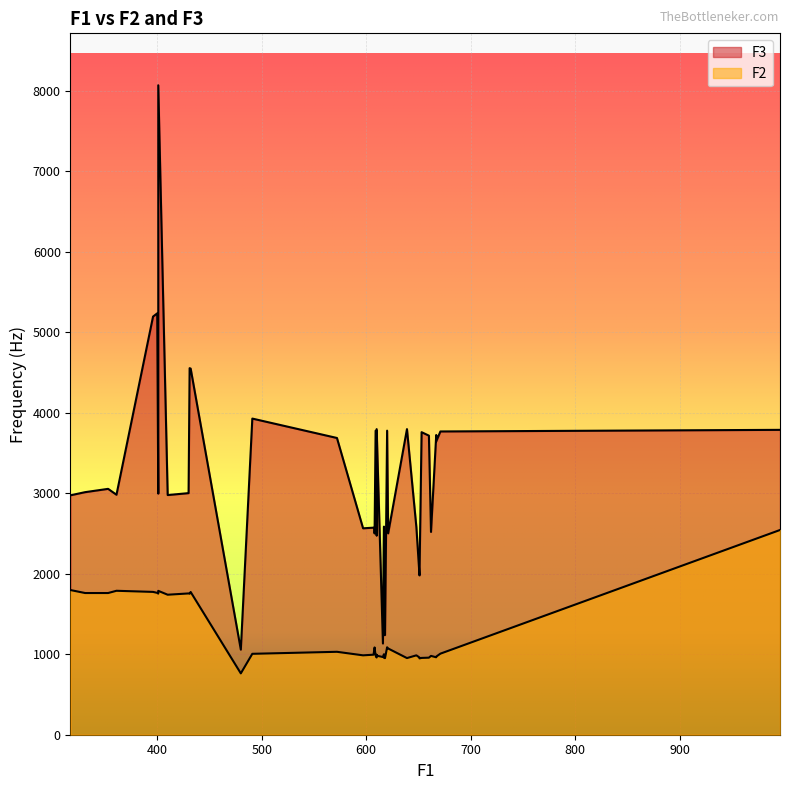

Where does the F2 series first go above 1005?

572